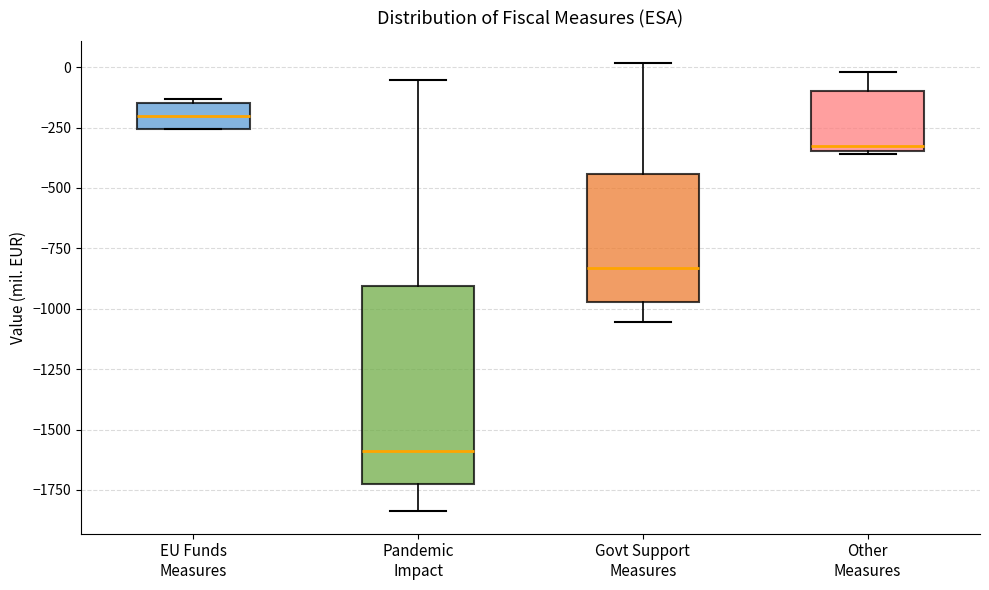

Which box is the tallest, from its lower edge to its upper edge?

Pandemic Impact